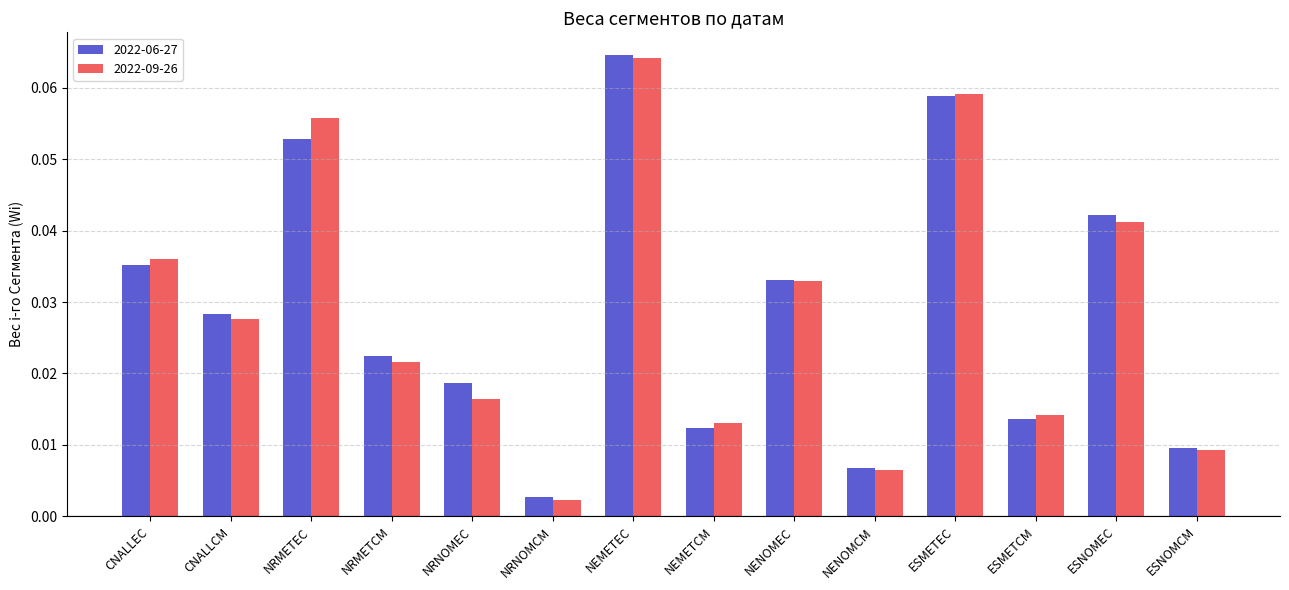

Is the value of 2022-06-27 at ESMETCM greater than the value of 2022-09-26 at CNALLEC?

No